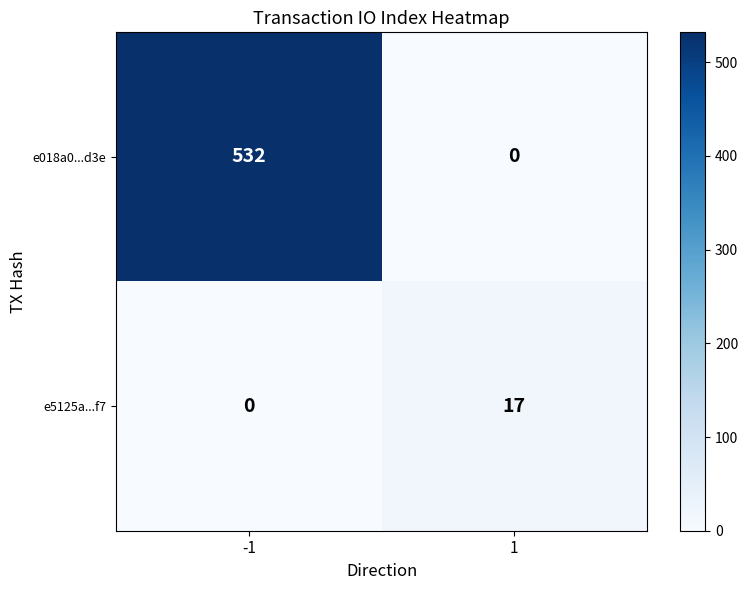

Reading right to left, list all the values displayed in this chart.

e018a0...d3e: 0	532
e5125a...f7: 17	0